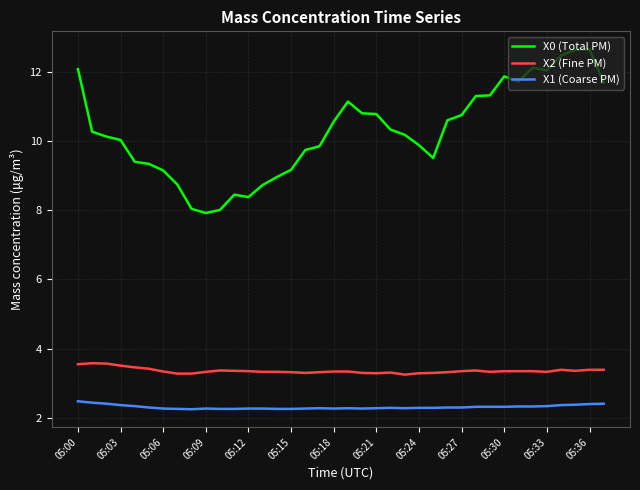

What is the difference between the maximum and minimum values in the X2 (Fine PM) series?

0.3